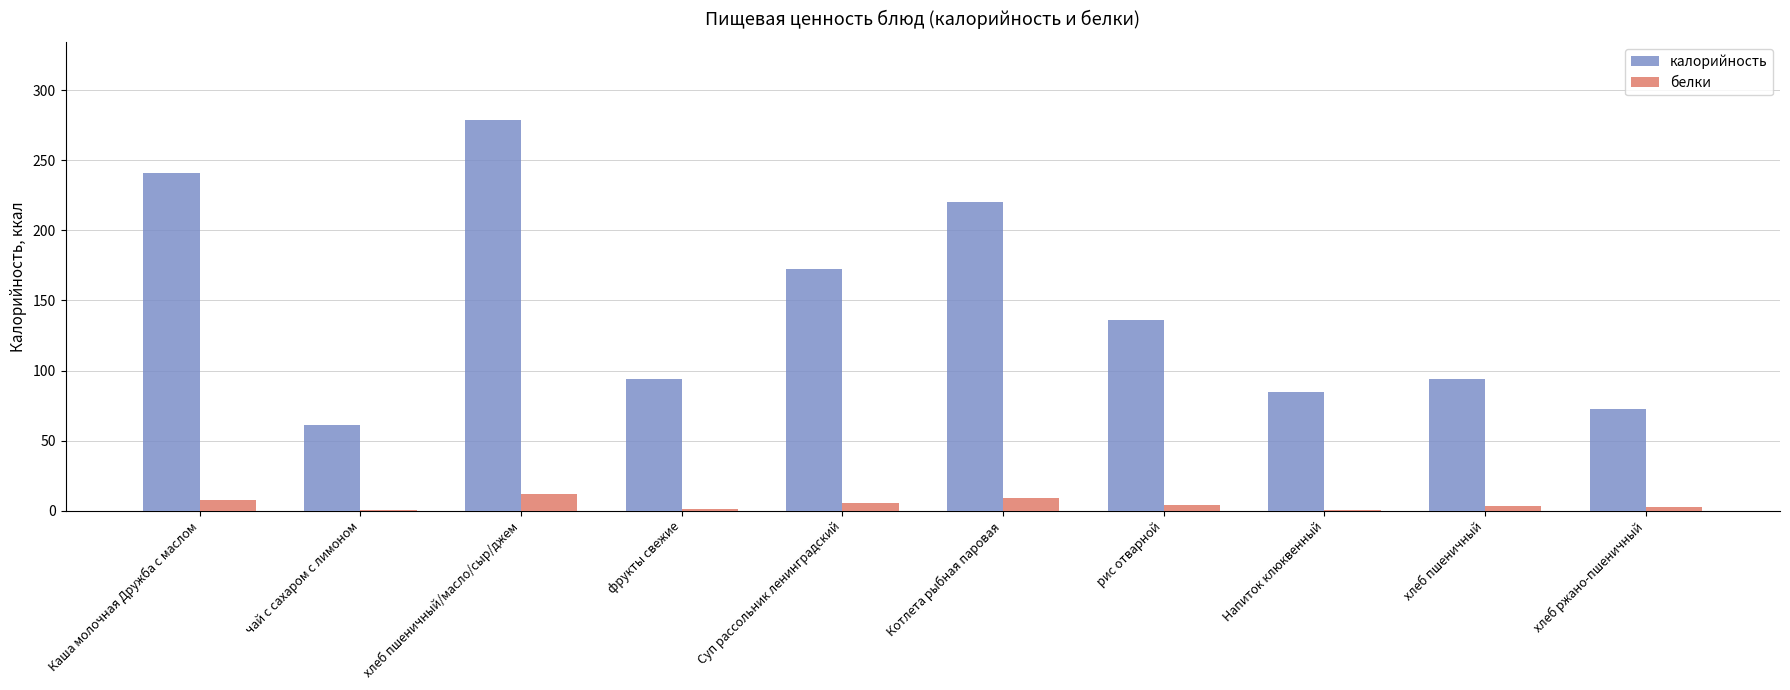

At which category is the sum across all series the highest?

хлеб пшеничный/масло/сыр/джем